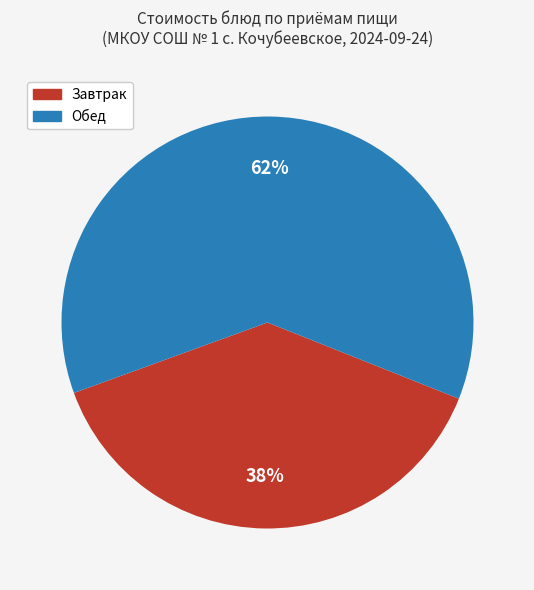

To the nearest percent, what is the average slice percentage?

50%